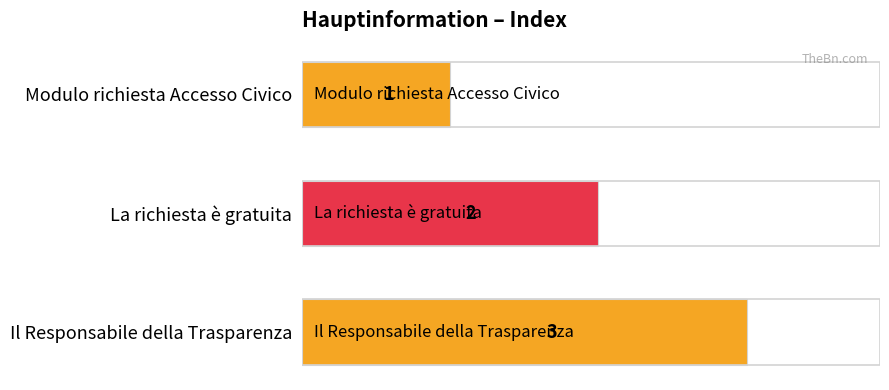

Count the values in the range 1 to 3.

3